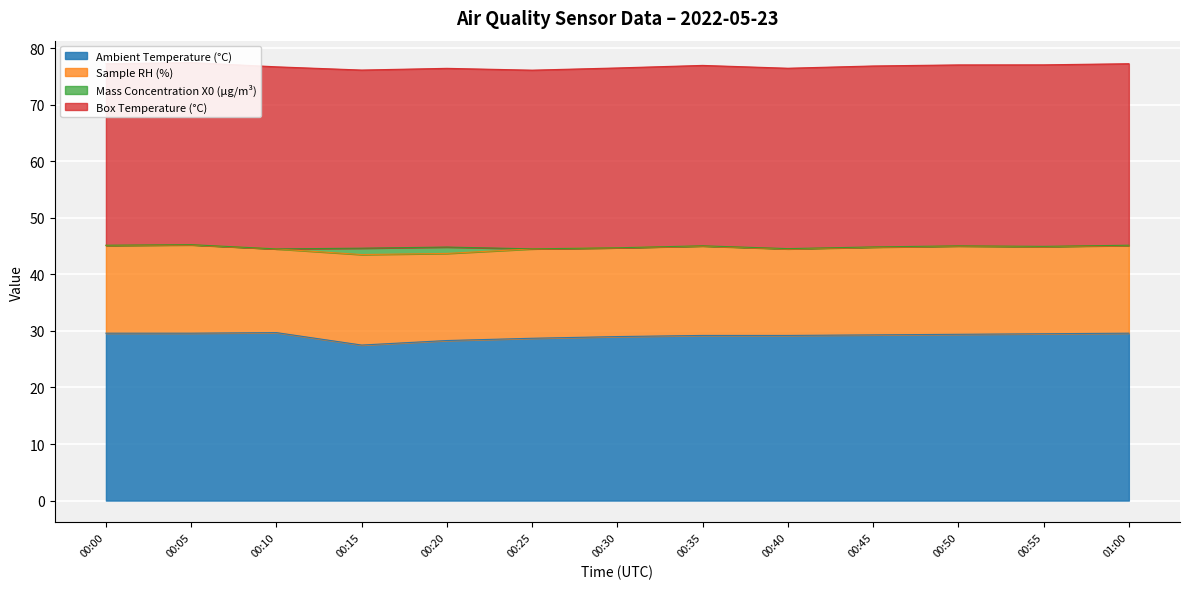

At 00:15, list the series in order from smallest to largest.

Mass Concentration X0 (μg/m³), Sample RH (%), Ambient Temperature (°C), Box Temperature (°C)